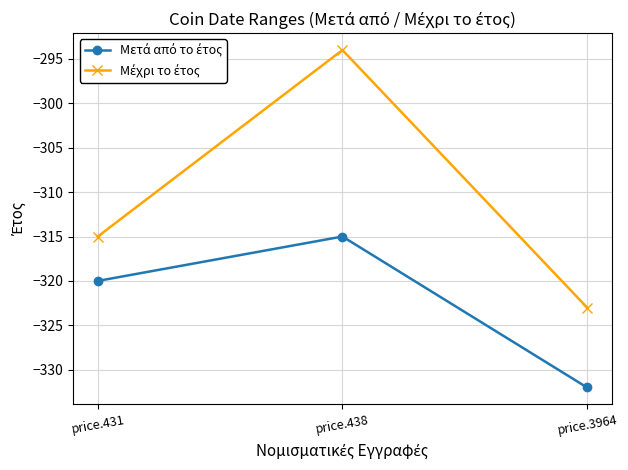

What is the greatest value displayed?

-294